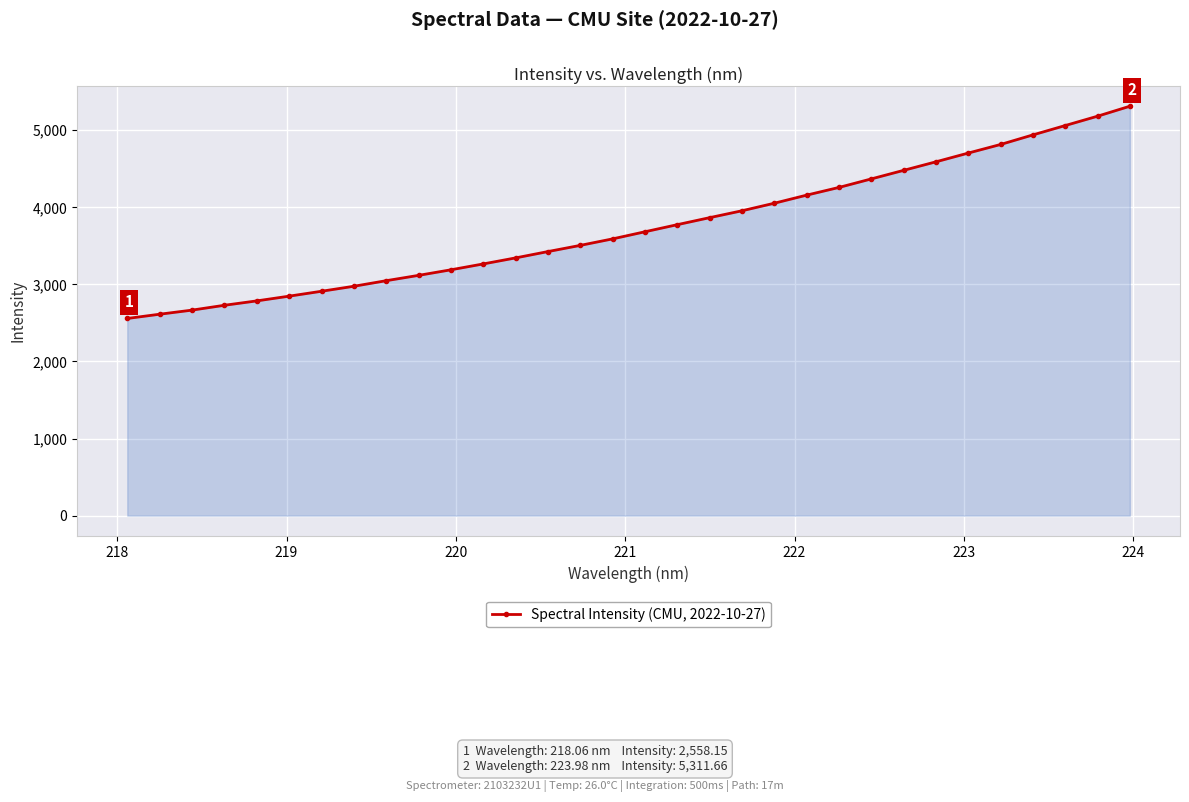

What is the difference between the second highest and second lowest values?

2569.0